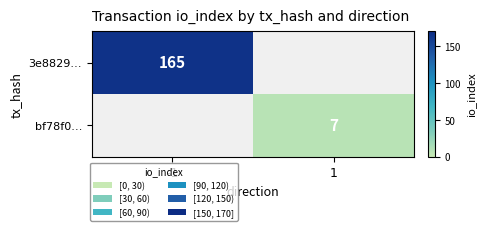

Is it true that 3e8829… equals 165 at -1?

True